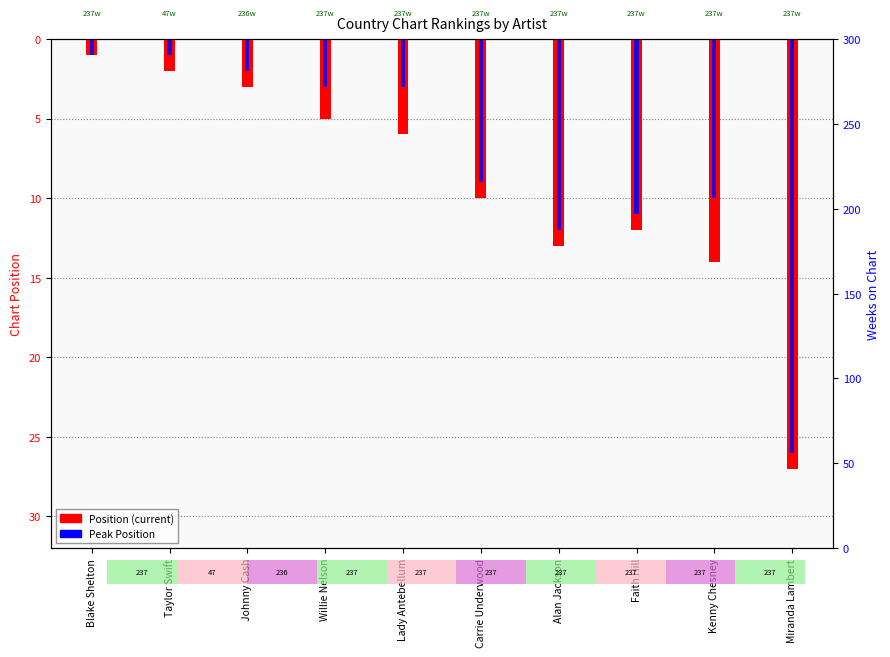

Reading left to right, extract all data points from this chart.

Position: 1	2	3	5	6	10	13	12	14	27
Peak Position: 1	1	2	3	3	9	12	11	10	26